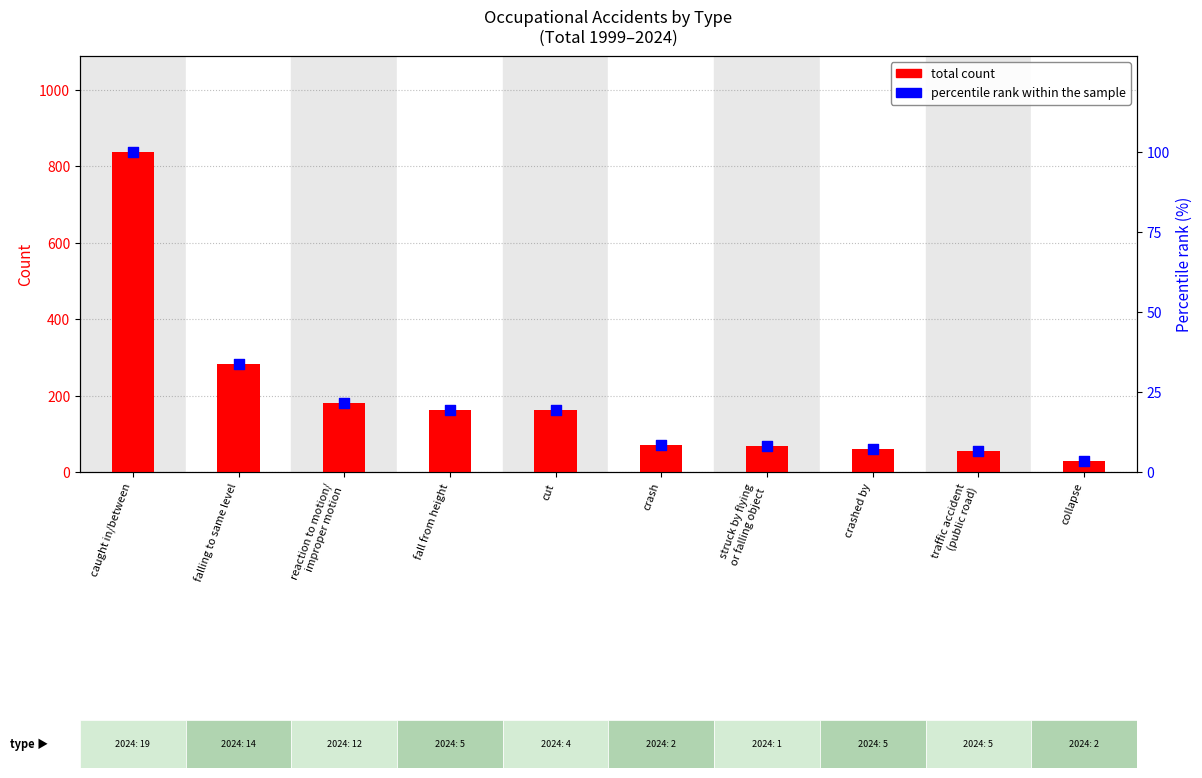

Which series has the largest total across all categories?

total count